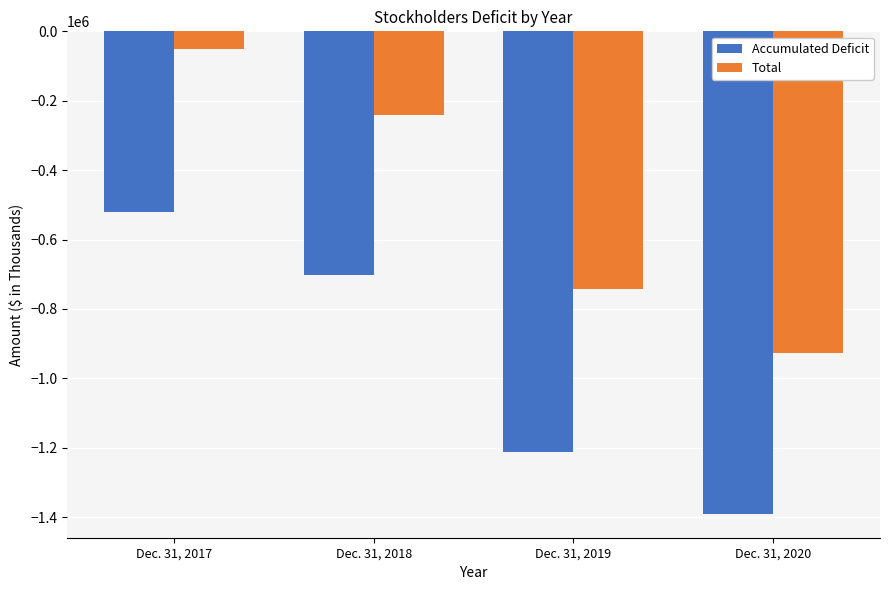

What is the difference between the second highest and second lowest values in the Accumulated Deficit series?

509116